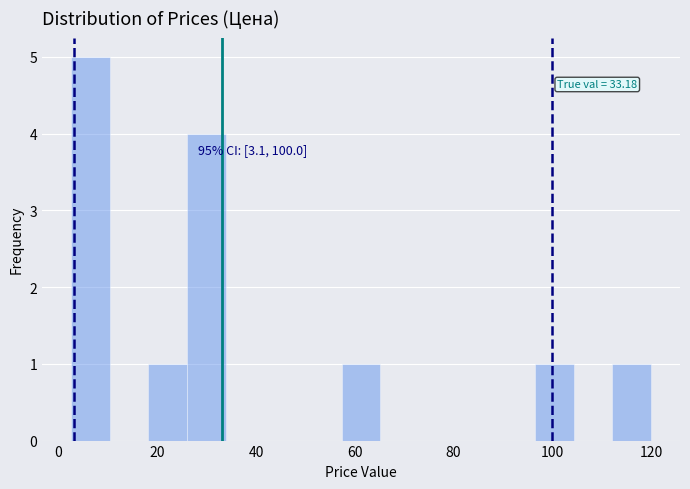

Around what value on the x-axis is the tallest bar? Give the approximate position of its centre, as read against the axis.

6